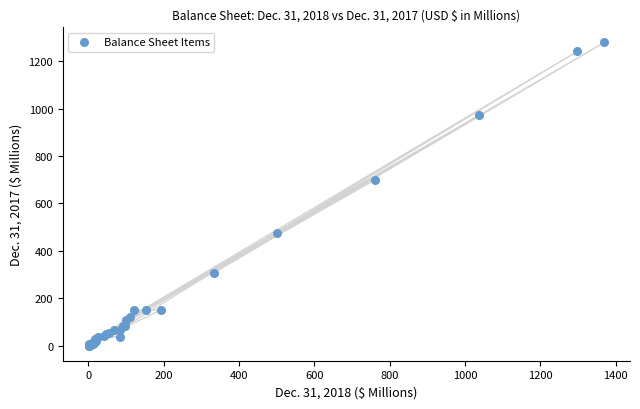

What Y value in the scatter plot is closest to 639?

699.6